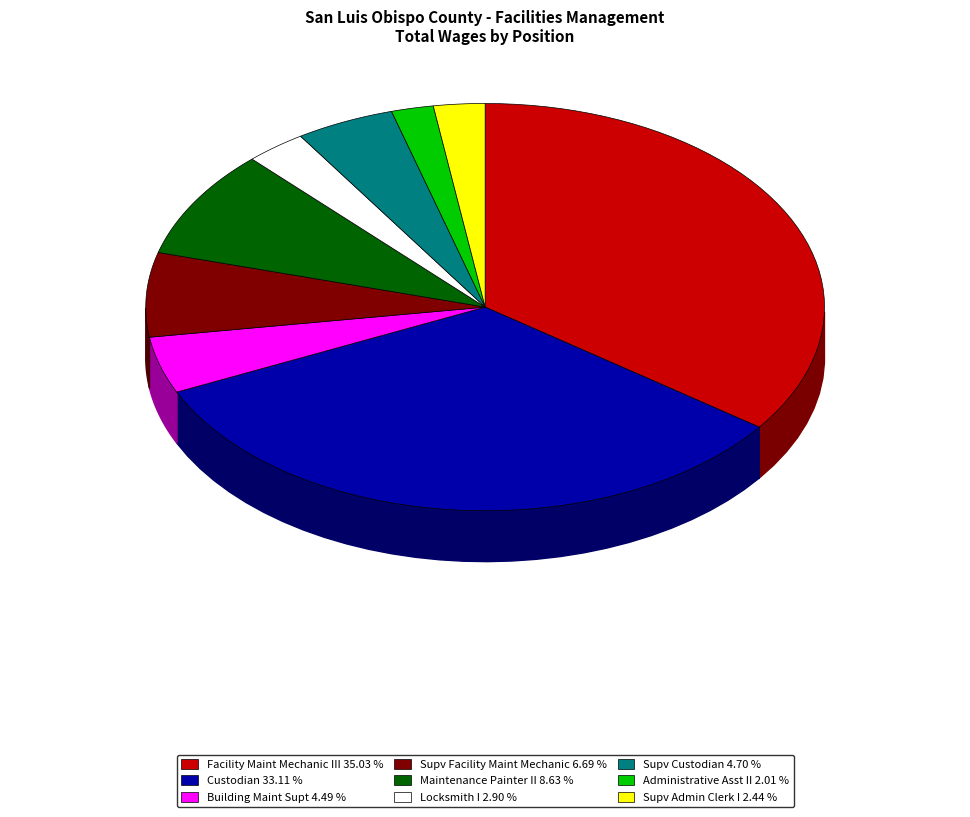

Rank the categories by value from lowest to highest.

Administrative Asst II, Supv Admin Clerk I, Locksmith I, Building Maint Supt, Supv Custodian, Supv Facility Maint Mechanic, Maintenance Painter II, Custodian, Facility Maint Mechanic III